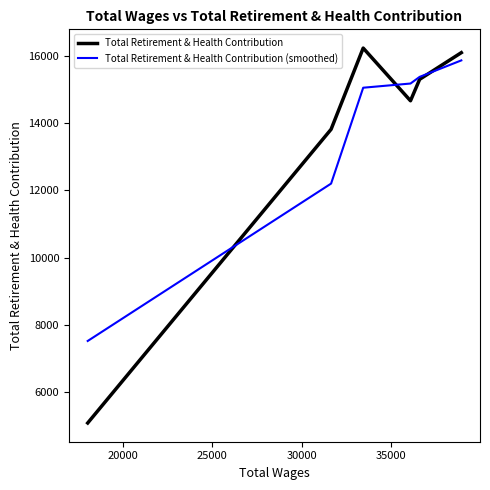

Which series has the widest spread of values?

Total Retirement & Health Contribution